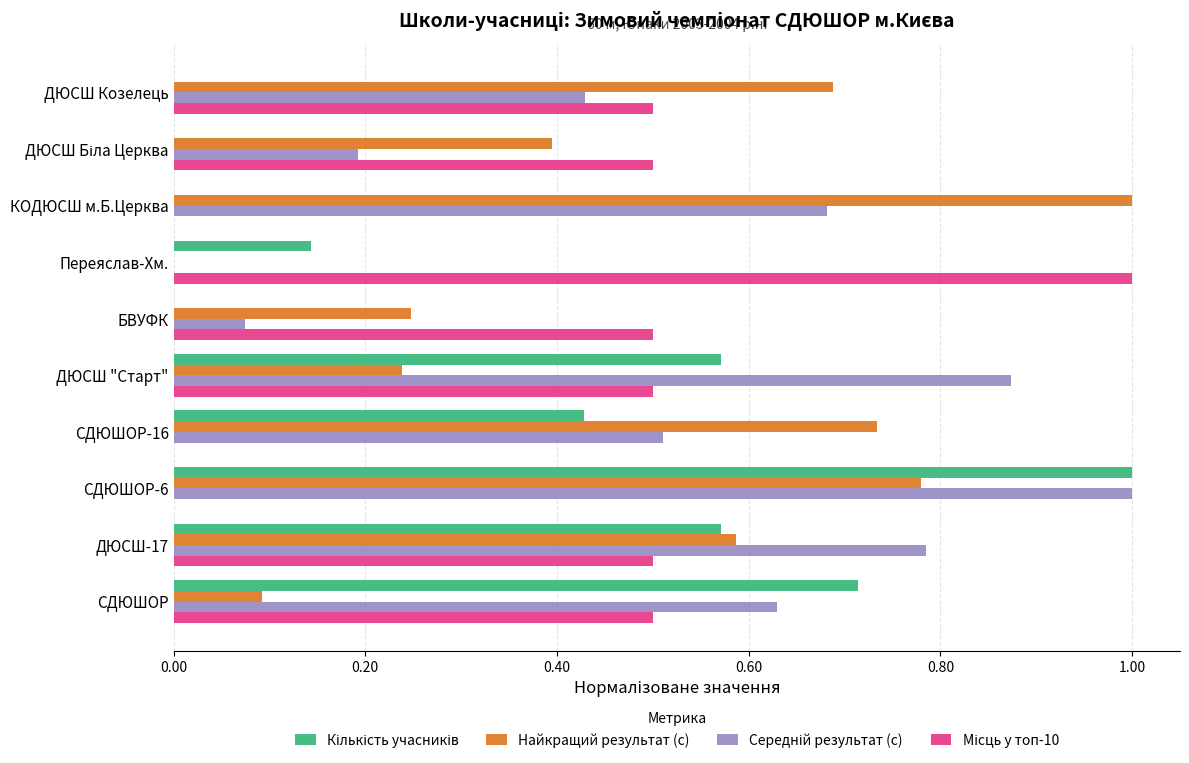

At which category is the sum across all series the highest?

СДЮШОР-6